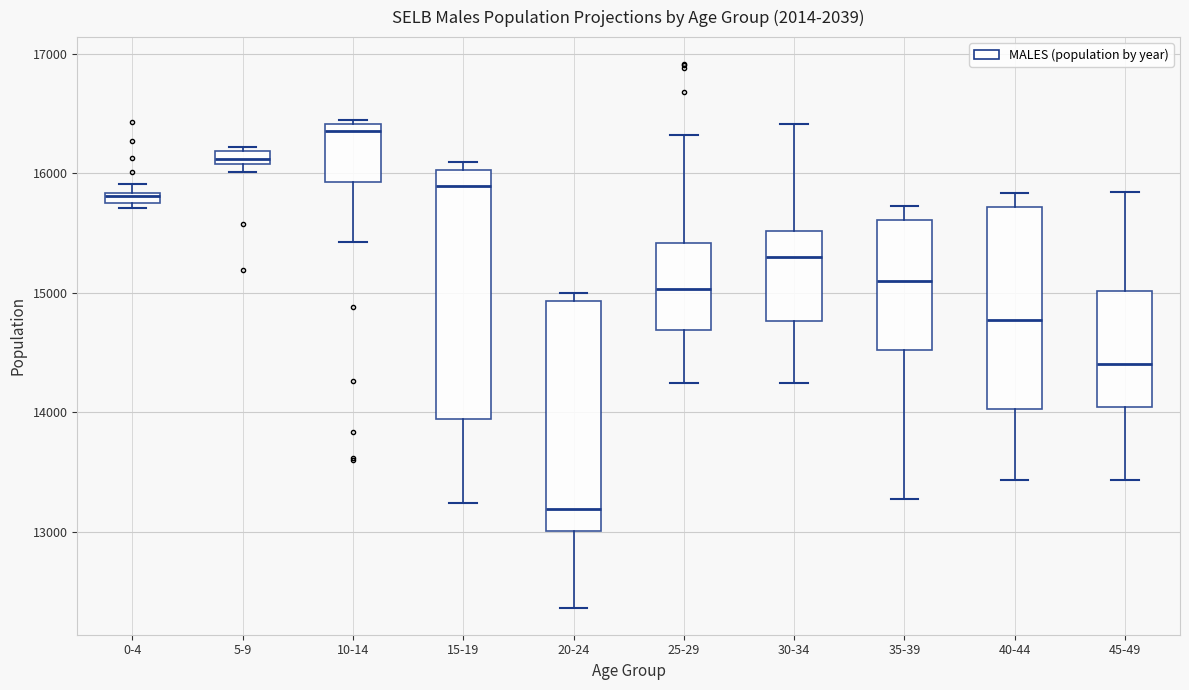

Where does the lower whisker of the box for 15-19 end on the y-axis? The values are not printed on the chart, so give them approximately, as read against the axis.

13200